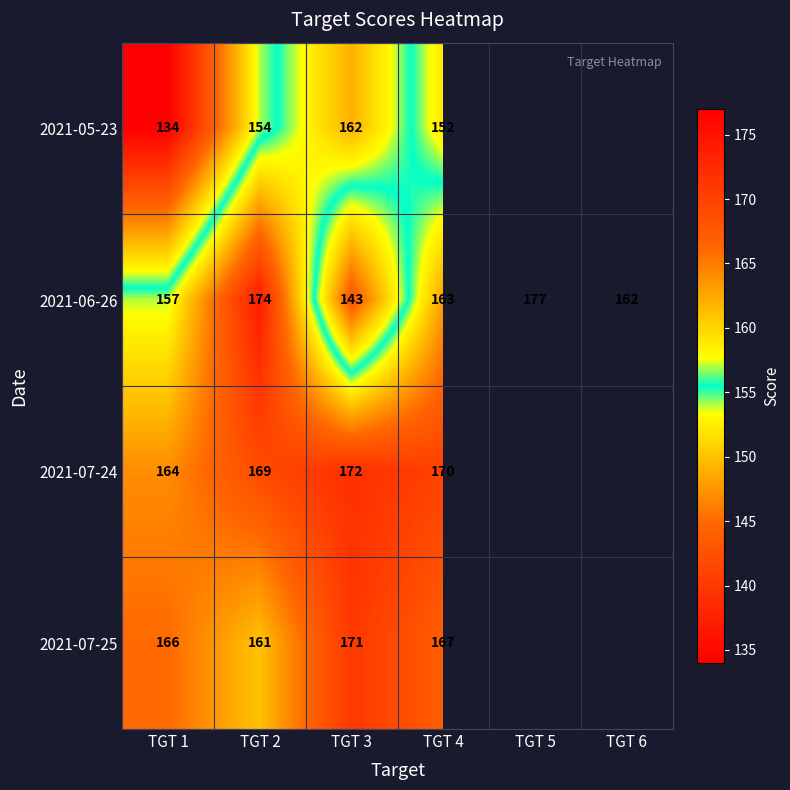

What is the total value across all series at TGT 1?

621